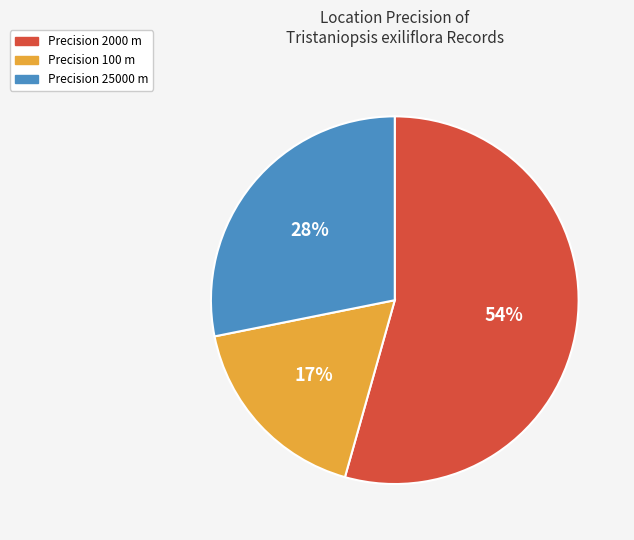

To the nearest percent, what is the average slice percentage?

33%